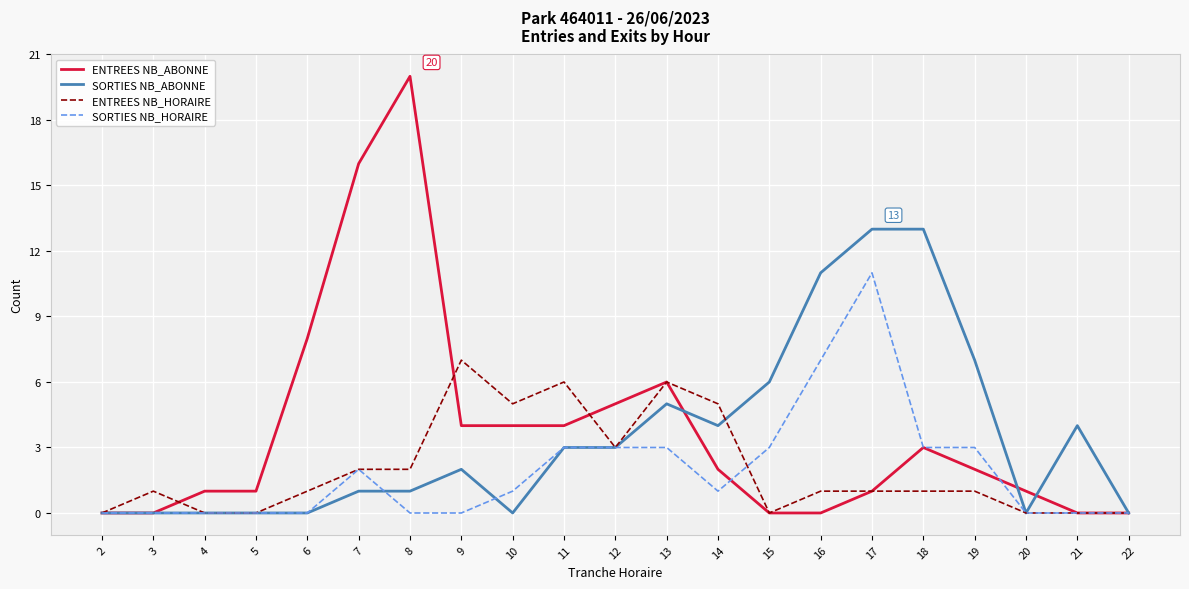

Reading right to left, extract all data points from this chart.

ENTREES NB_ABONNE: 0	0	1	2	3	1	0	0	2	6	5	4	4	4	20	16	8	1	1	0	0
SORTIES NB_ABONNE: 0	4	0	7	13	13	11	6	4	5	3	3	0	2	1	1	0	0	0	0	0
ENTREES NB_HORAIRE: 0	0	0	1	1	1	1	0	5	6	3	6	5	7	2	2	1	0	0	1	0
SORTIES NB_HORAIRE: 0	0	0	3	3	11	7	3	1	3	3	3	1	0	0	2	0	0	0	0	0